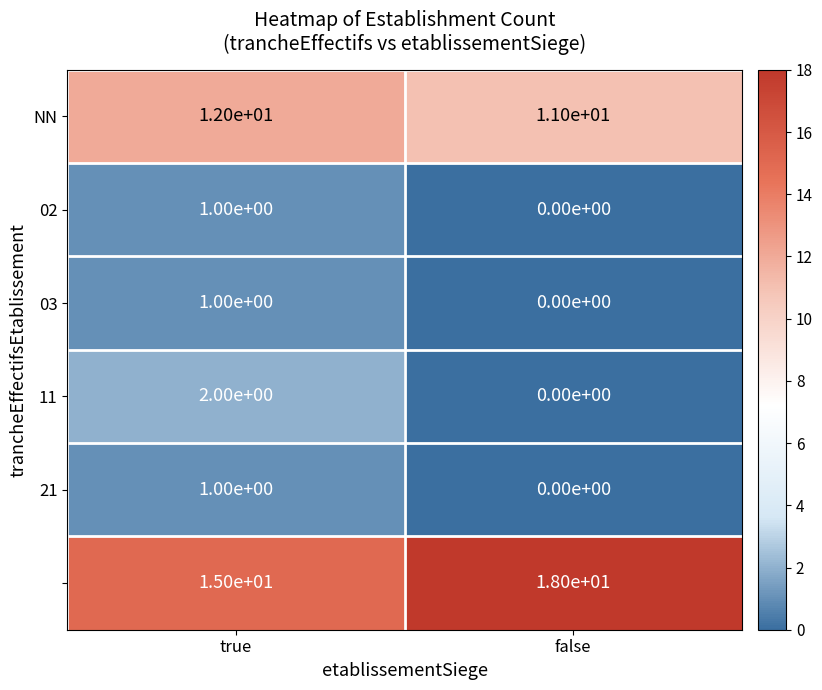

What is the total value across all series at true?

32